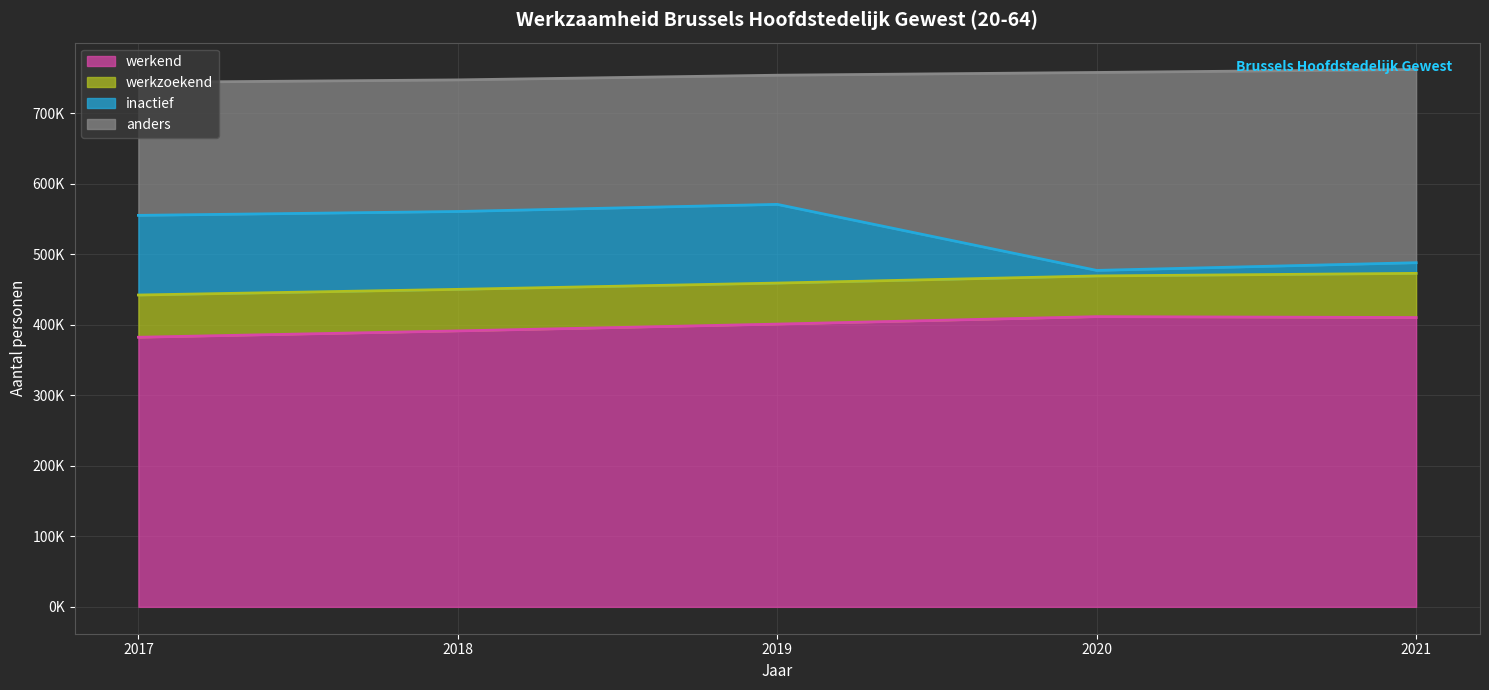

The inactief series shows 862383 at 2018. True or false?

False